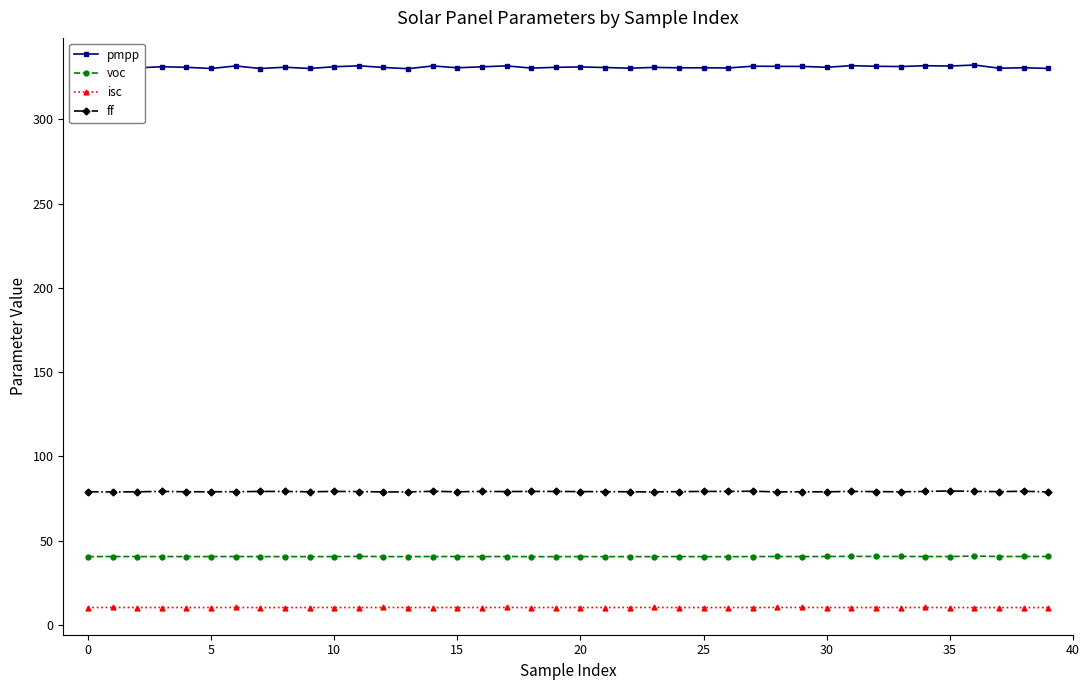

True or false: voc has more than 1 interior local peaks.

True